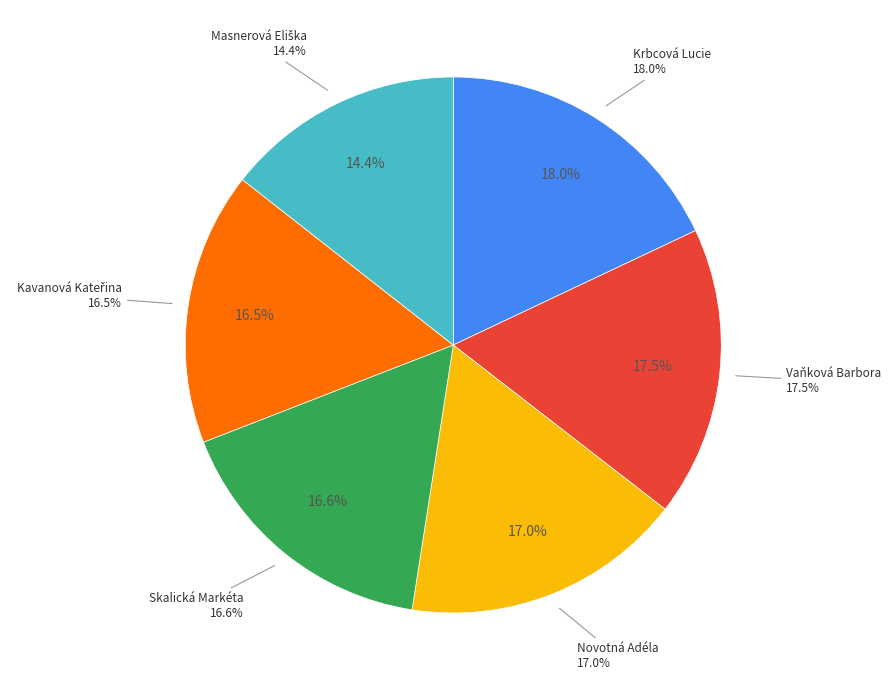

How many slices are in this pie chart?

6